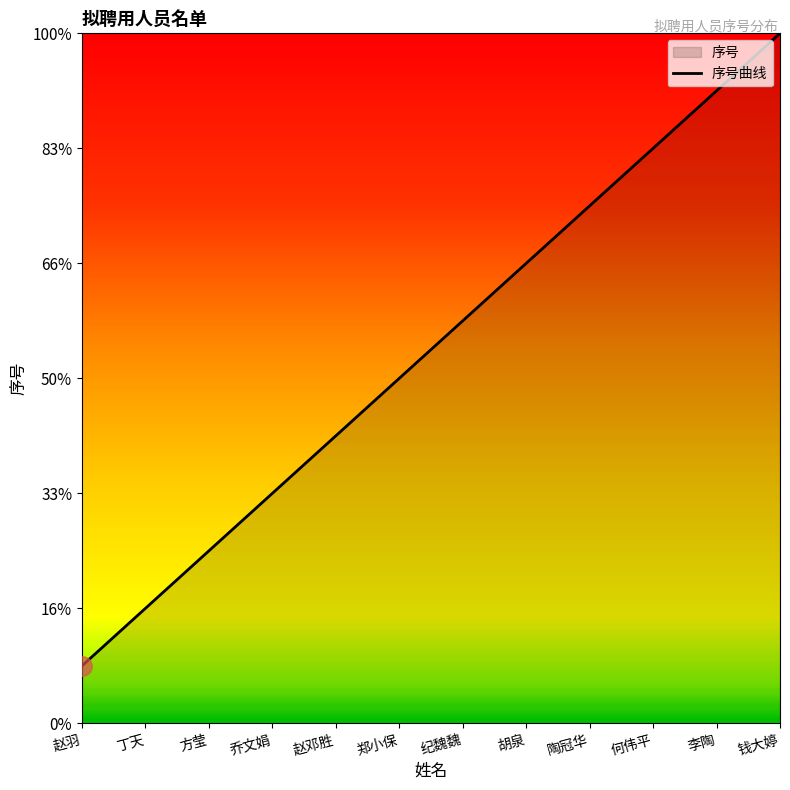

Approximately how many times larger is the value at 丁天 compared to 郑小保?

0.3